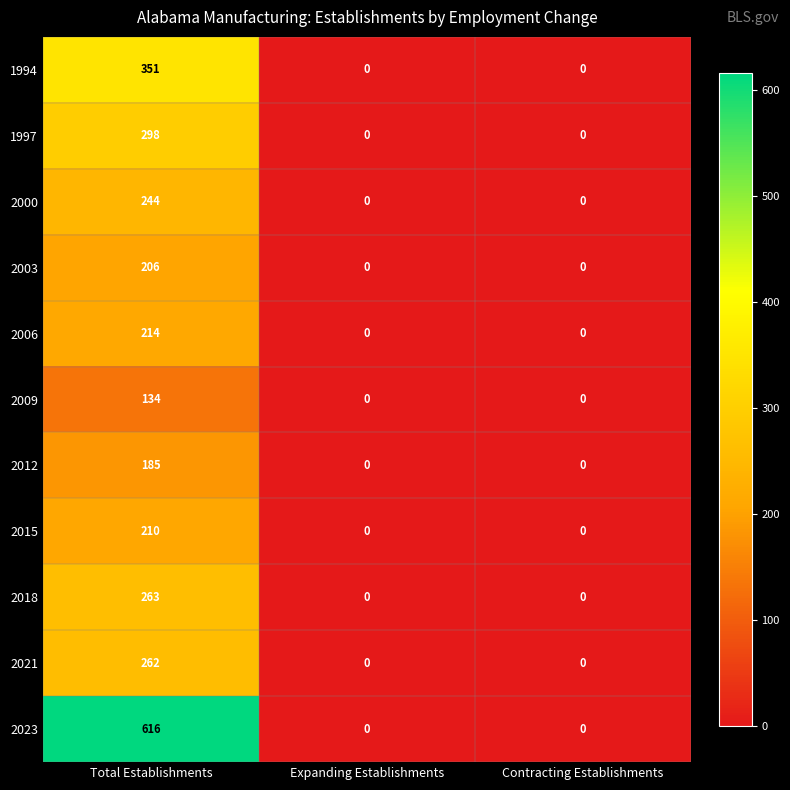

How many 2023 values are between 0 and 616?

3